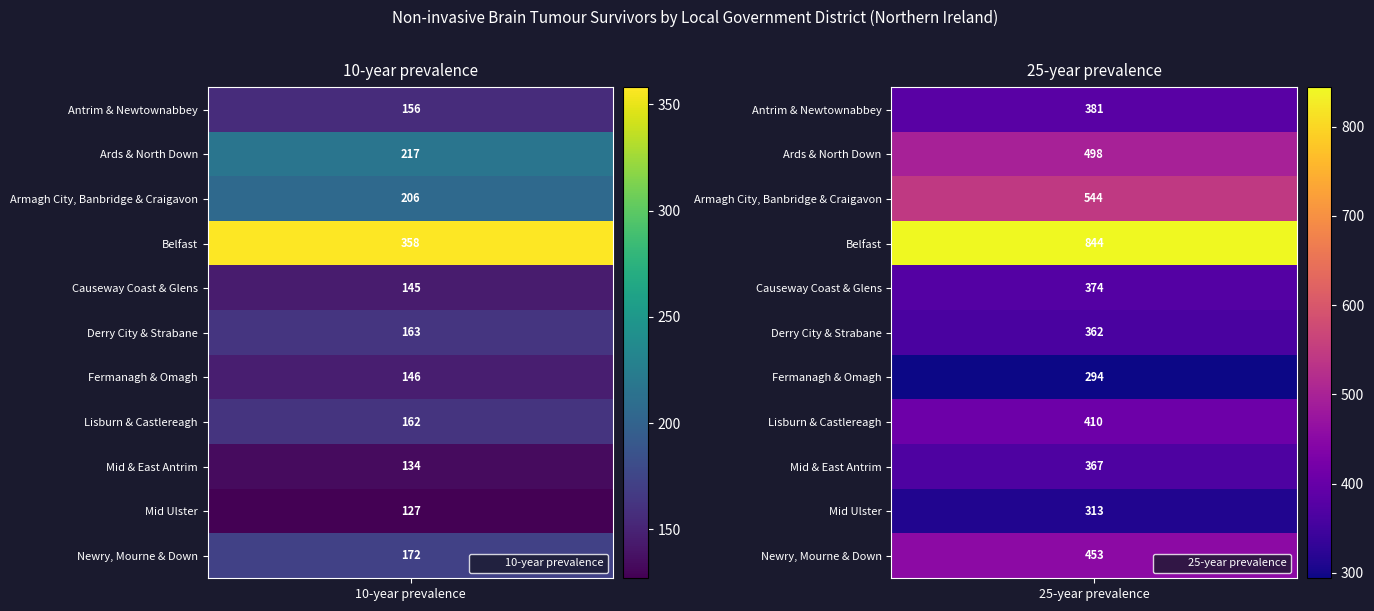

Reading left to right, transcribe all the data shown in this chart.

10-year prevalence: Antrim & Newtownabbey=156	Ards & North Down=217	Armagh City, Banbridge & Craigavon=206	Belfast=358	Causeway Coast & Glens=145	Derry City & Strabane=163	Fermanagh & Omagh=146	Lisburn & Castlereagh=162	Mid & East Antrim=134	Mid Ulster=127	Newry, Mourne & Down=172
25-year prevalence: Antrim & Newtownabbey=381	Ards & North Down=498	Armagh City, Banbridge & Craigavon=544	Belfast=844	Causeway Coast & Glens=374	Derry City & Strabane=362	Fermanagh & Omagh=294	Lisburn & Castlereagh=410	Mid & East Antrim=367	Mid Ulster=313	Newry, Mourne & Down=453